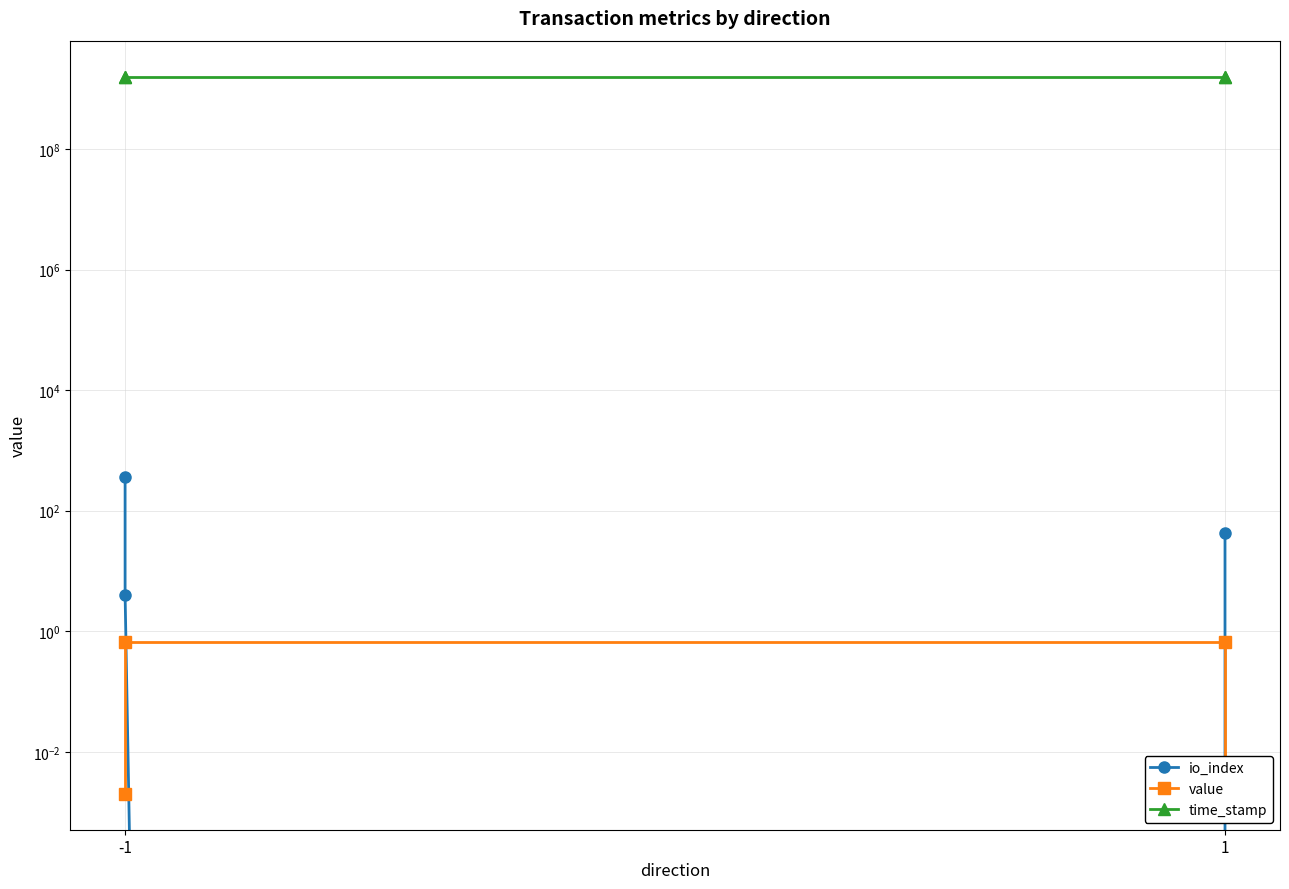

The io_index series shows 64.5 at 1. True or false?

False